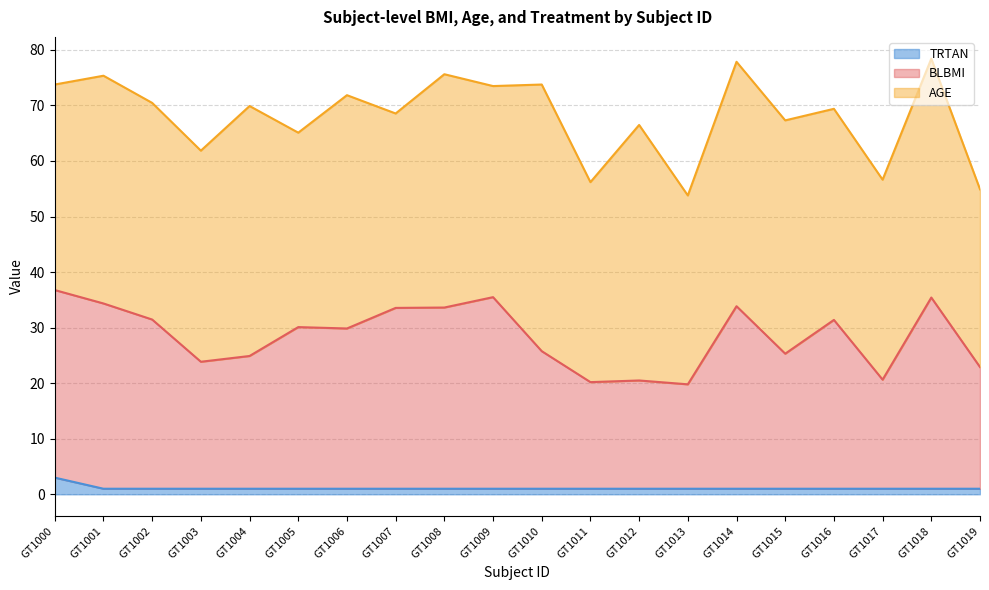

How many values in the BLBMI series are below 30?

10